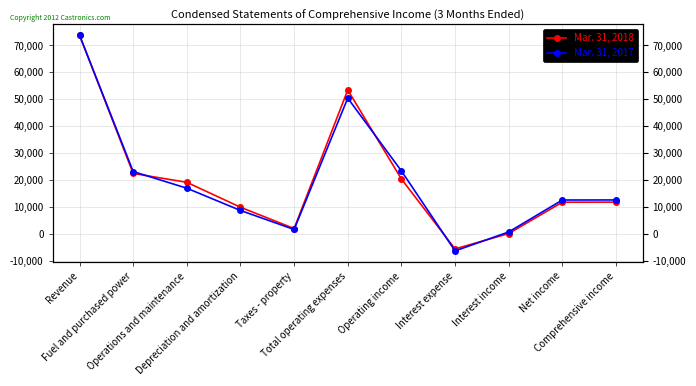

Reading left to right, list all the values displayed in this chart.

Mar. 31, 2018: Revenue=73815	Fuel and purchased power=22440	Operations and maintenance=19151	Depreciation and amortization=9884	Taxes - property=1976	Total operating expenses=53451	Operating income=20364	Interest expense=-5587	Interest income=115	Net income=11760	Comprehensive income=11787
Mar. 31, 2017: Revenue=73794	Fuel and purchased power=23149	Operations and maintenance=16954	Depreciation and amortization=8694	Taxes - property=1621	Total operating expenses=50418	Operating income=23376	Interest expense=-6336	Interest income=707	Net income=12570	Comprehensive income=12594